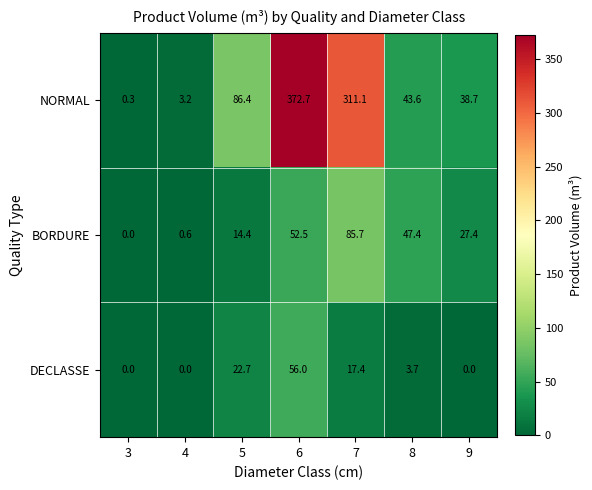

Reading right to left, transcribe all the data shown in this chart.

NORMAL: 38.7	43.6	311.1	372.7	86.4	3.2	0.3
BORDURE: 27.4	47.4	85.7	52.5	14.4	0.6	0.0
DECLASSE: 0.0	3.7	17.4	56.0	22.7	0.0	0.0